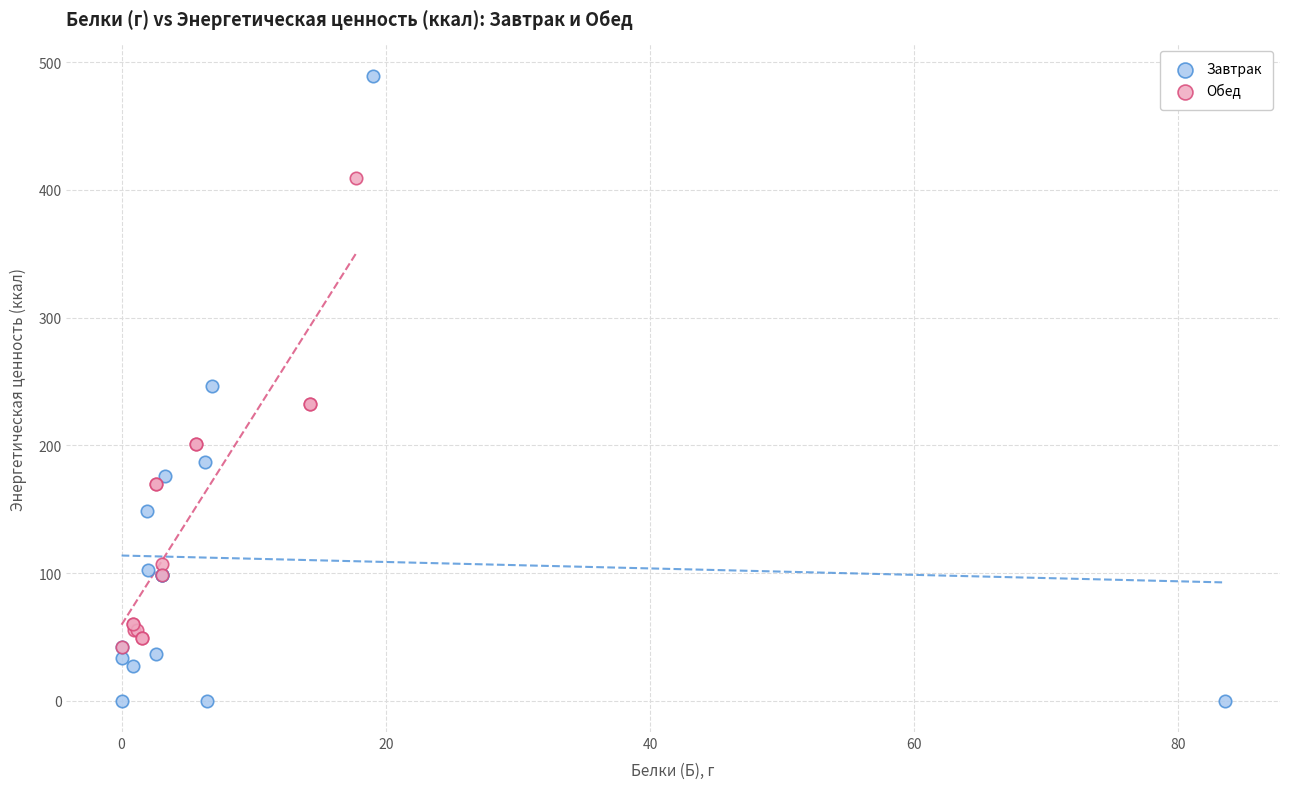

Which series reaches the maximum Y coordinate?

Завтрак